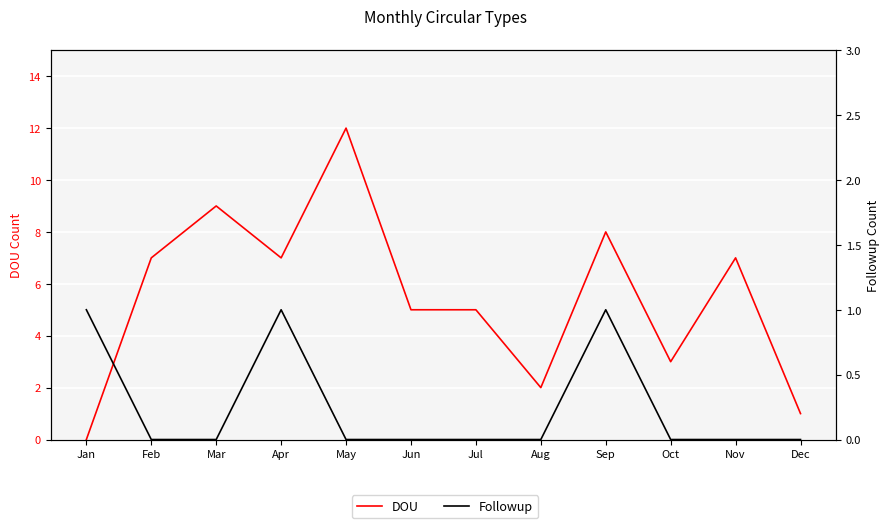

In DOU, how many points are lower than both neighbors (excluding endpoints)?

3